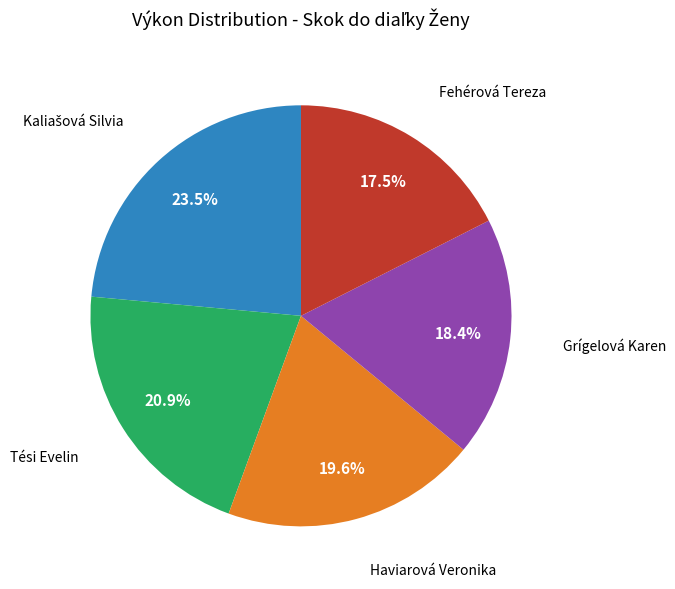

Does any single category account for the majority?

No